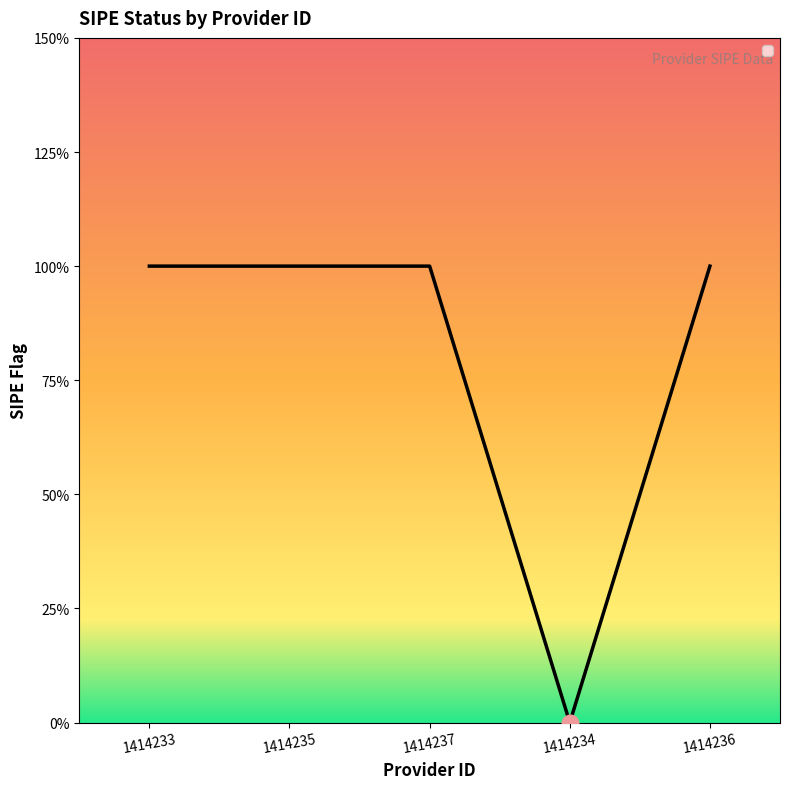

What is the label of the 2nd point from the left?

1414235